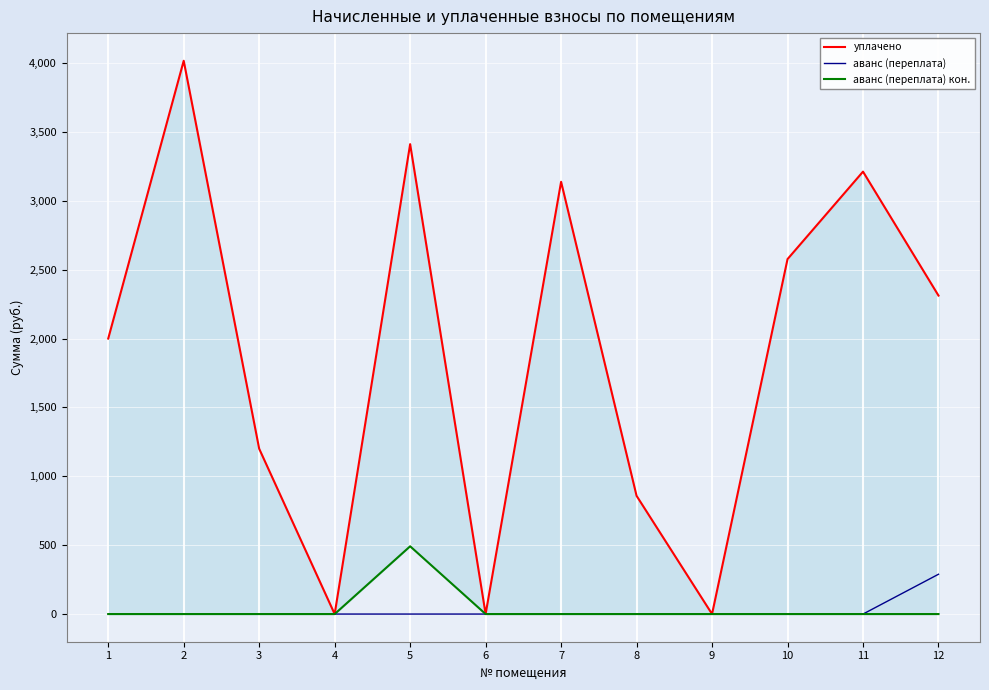

Reading left to right, extract all data points from this chart.

уплачено: 2000.0	4016.5	1200.0	0.0	3411.1	0.0	3137.9	858.2	0.0	2576.7	3211.7	2311.9
аванс (переплата): 0.0	0.0	0.0	0.0	0.0	0.0	0.0	0.0	0.0	0.0	0.0	289.0
аванс (переплата) кон.: 0.0	0.0	0.0	0.0	491.9	0.0	0.0	0.0	0.0	0.0	0.0	0.0